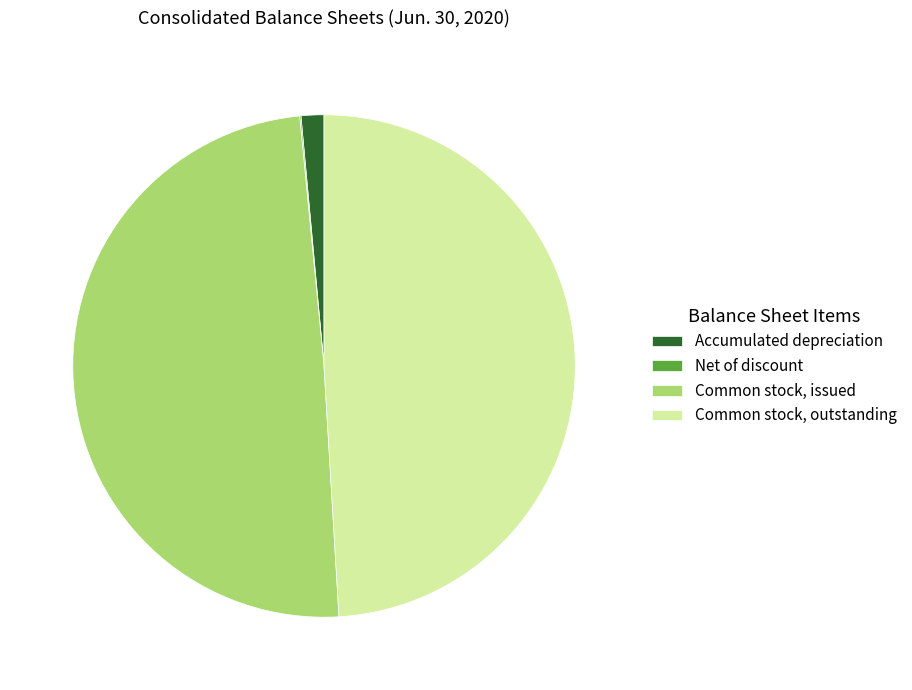

Does Common stock, outstanding represent more than half of the total?

No